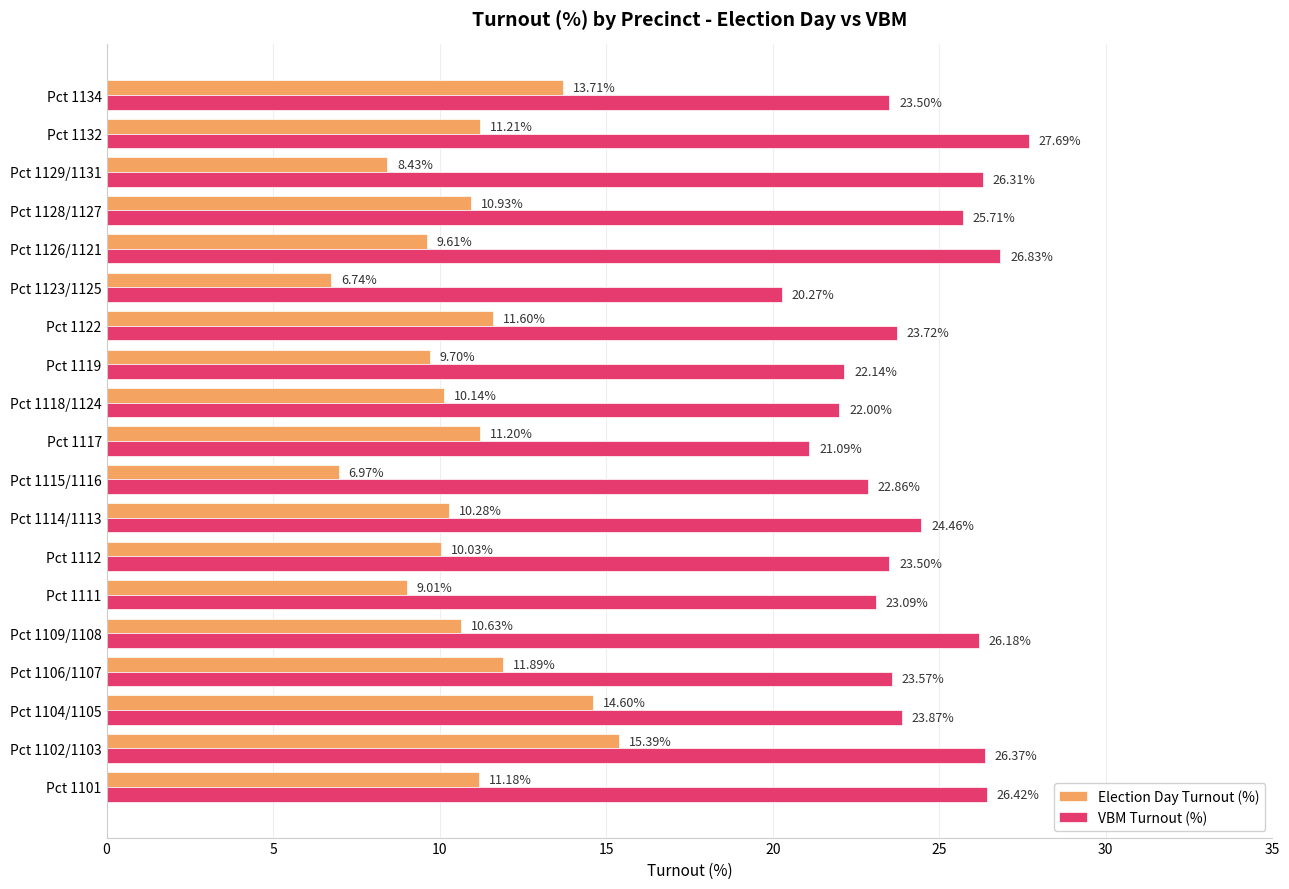

What is the difference between the maximum and second lowest values in the VBM Turnout (%) series?

6.6